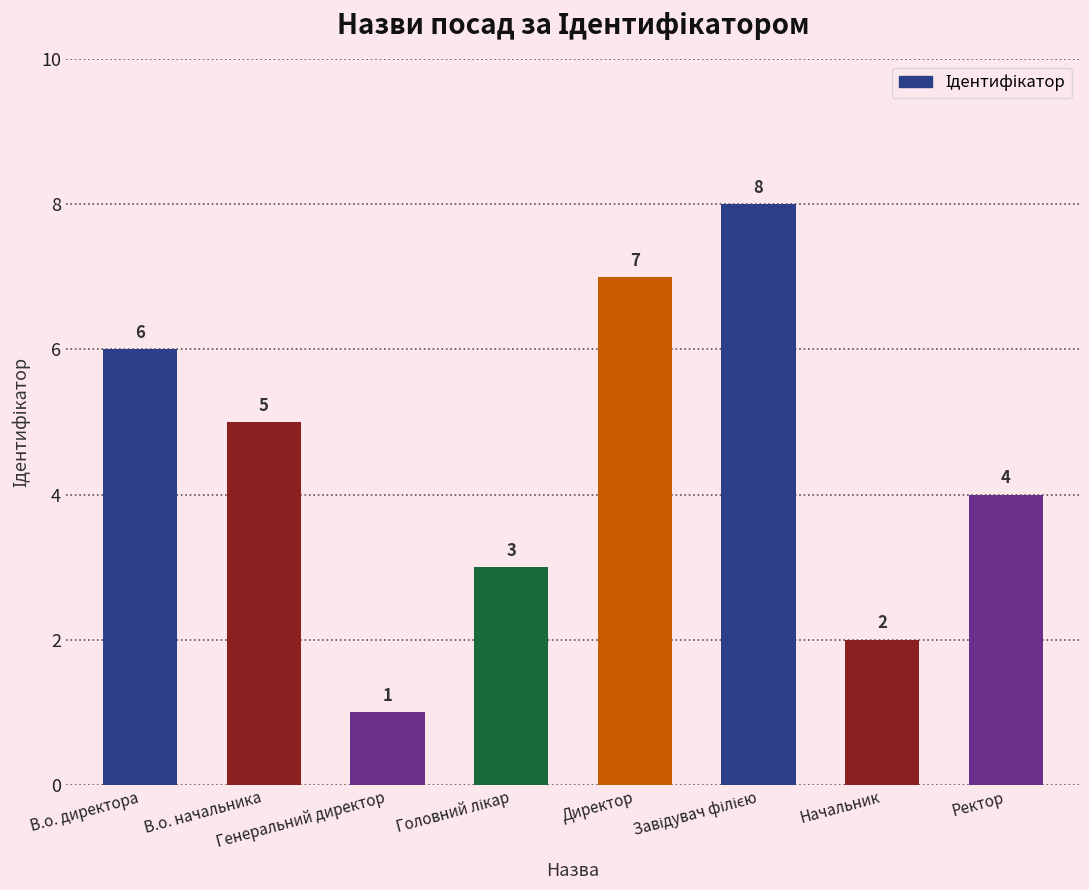

Reading left to right, what are all the values shown in this chart?

6	5	1	3	7	8	2	4